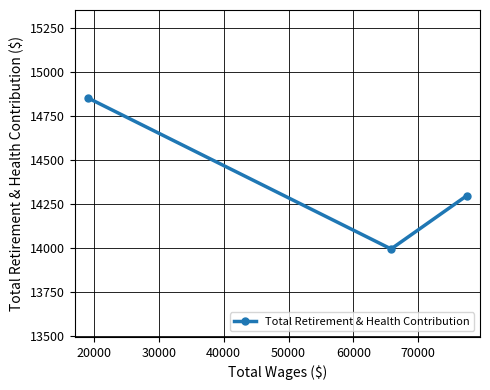

What is the difference between the maximum and minimum values?

859